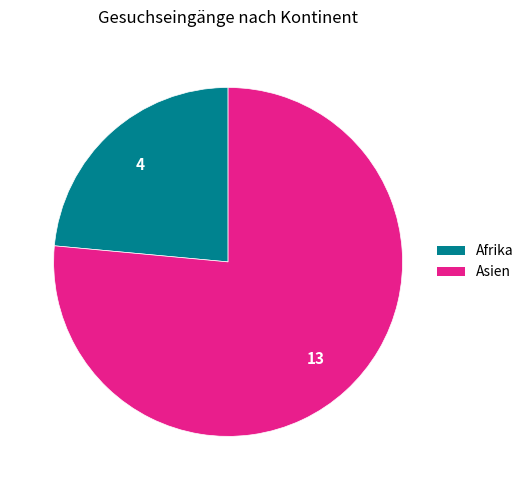

Which category has the biggest portion of the pie?

Asien